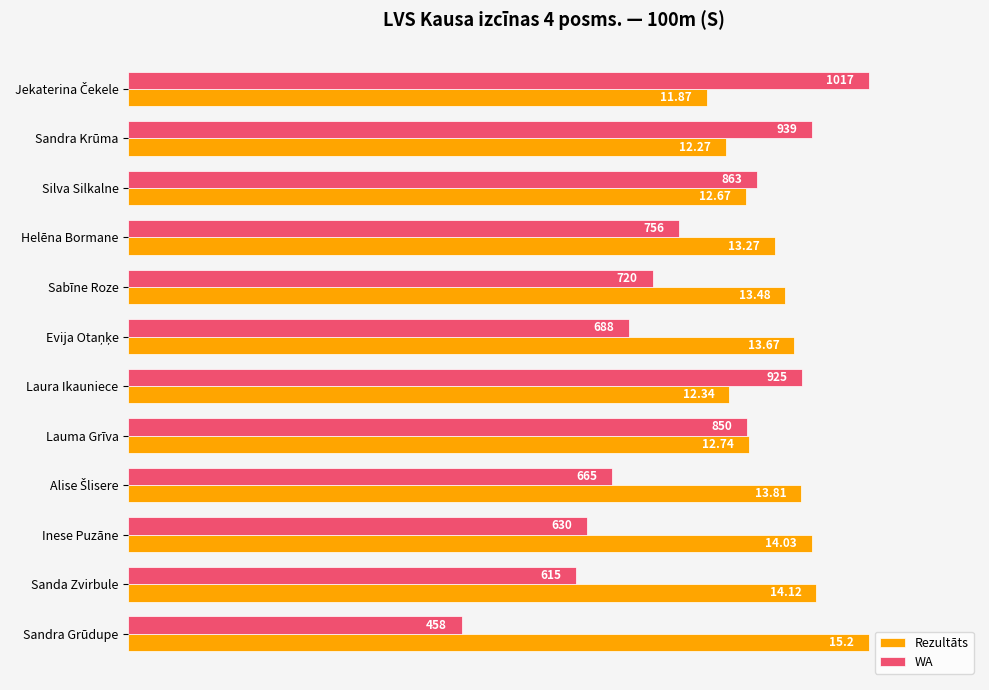

What are all the series names shown in the legend?

Rezultāts, WA